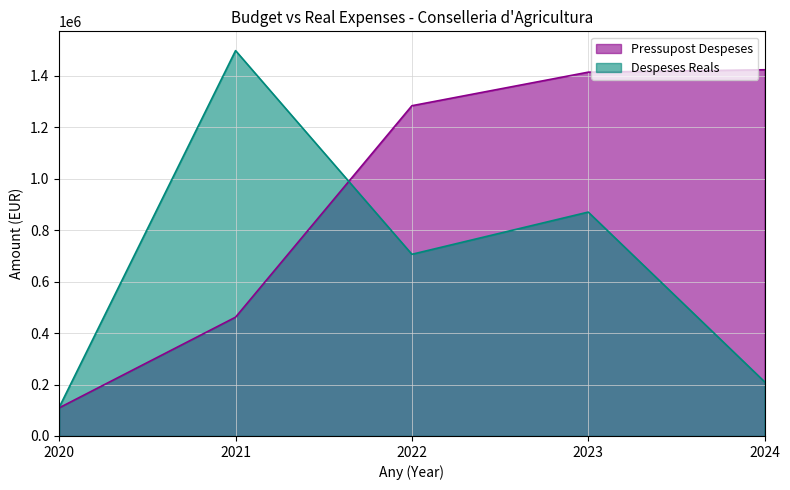

Where does the Pressupost Despeses series first go above 1283598?

2023